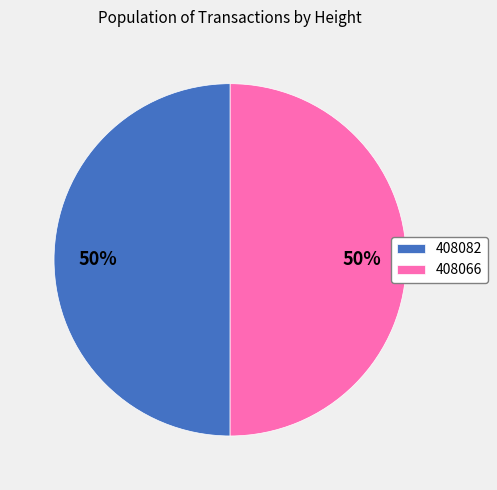

Combined, do 408066 and 408082 account for over 50%?

Yes